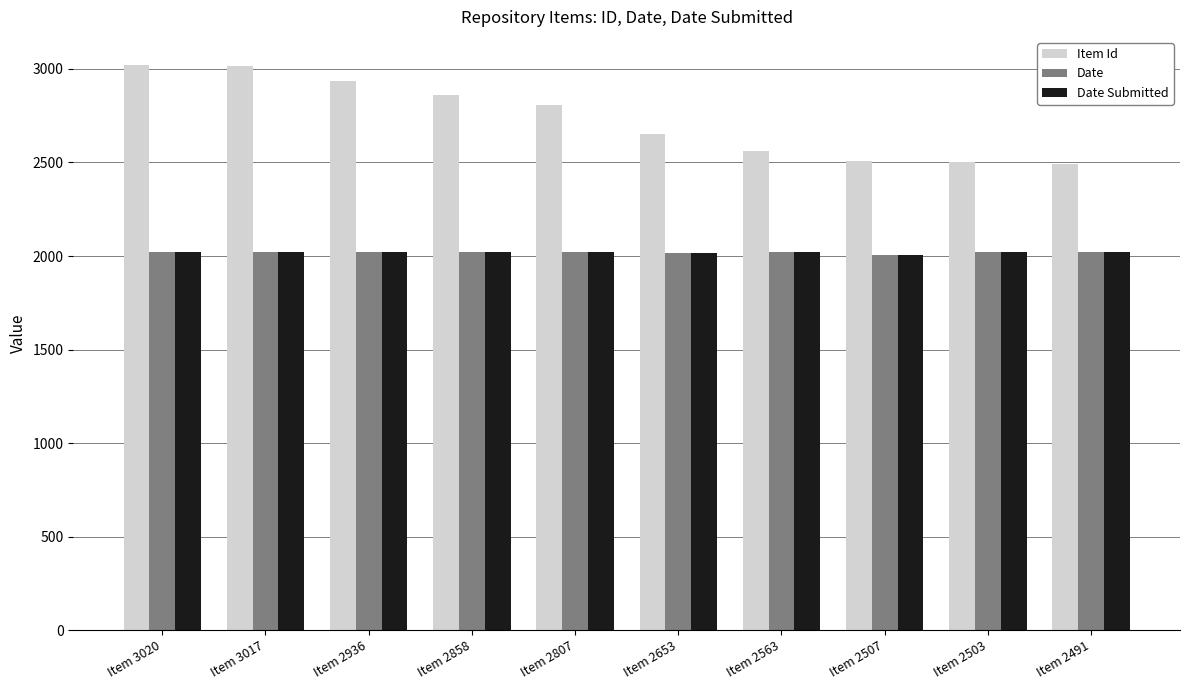

Which series has the largest range (max minus min)?

Item Id